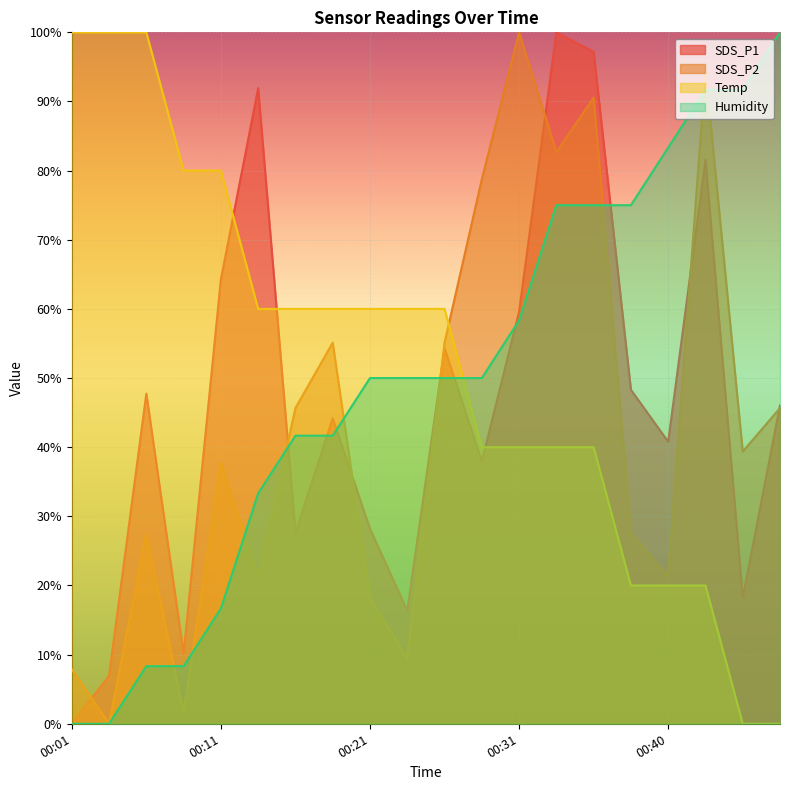

Which series changed the most between 00:06 and 00:45?

Temp